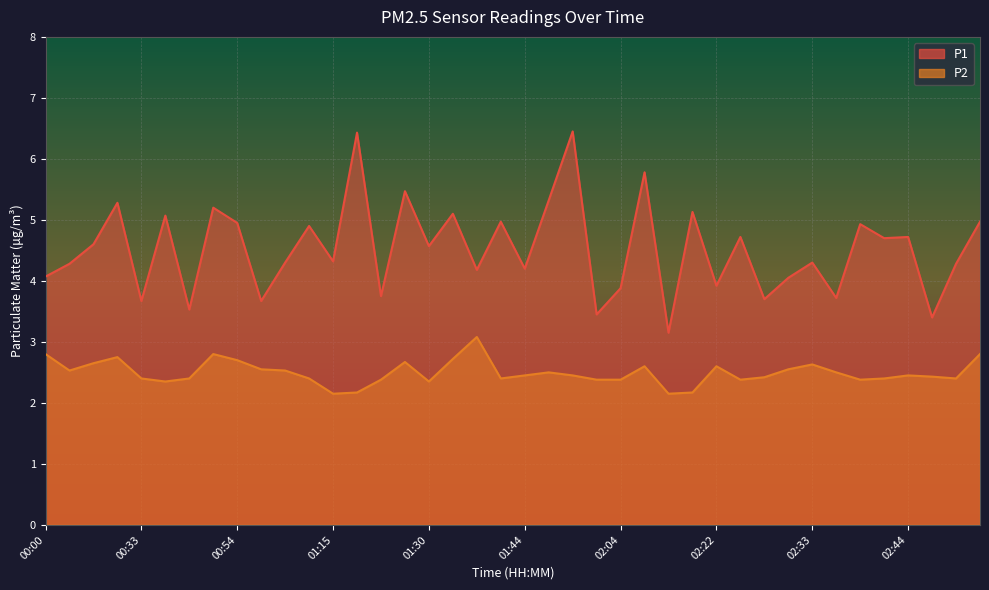

Which category has the lowest value in the P1 series?

02:16